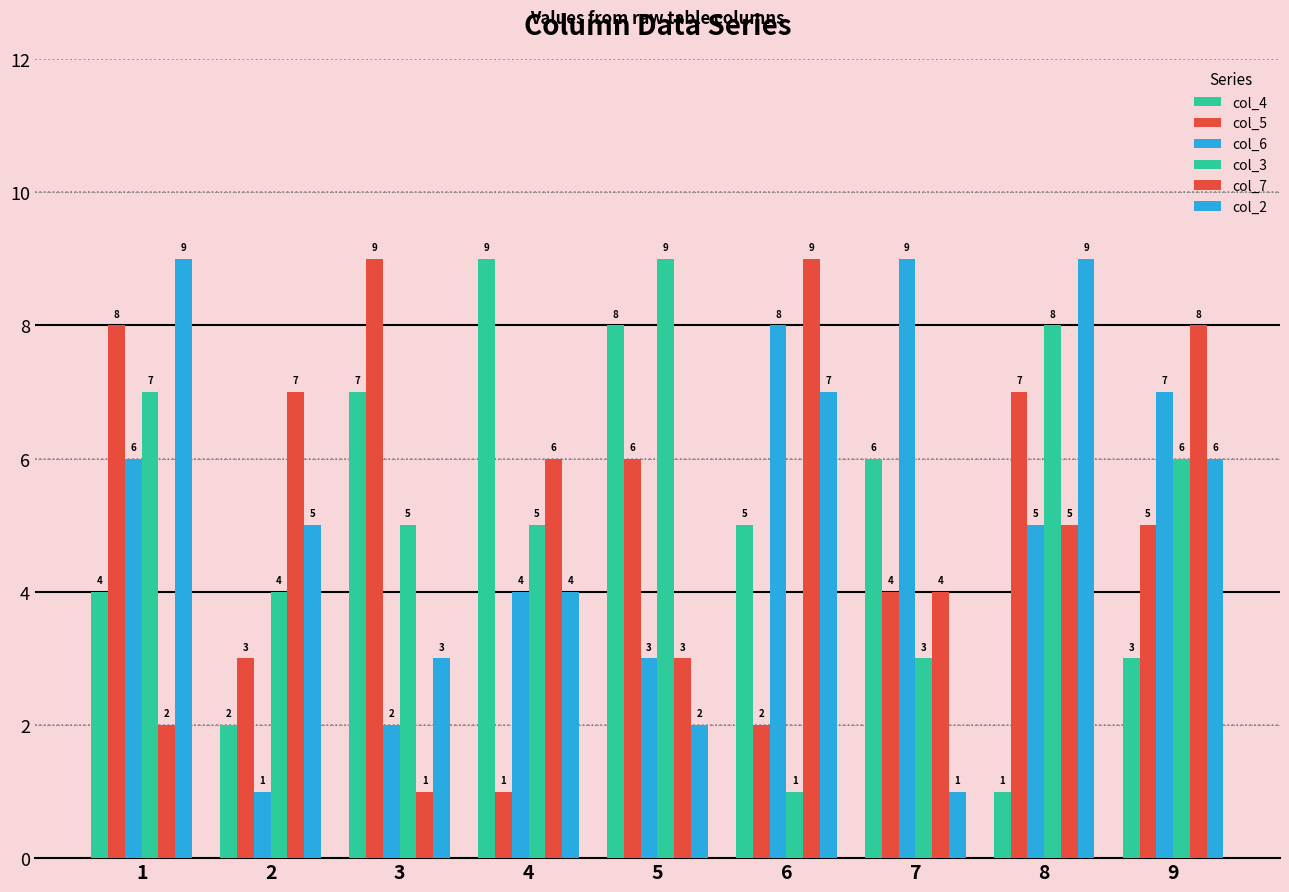

Reading left to right, list all the values displayed in this chart.

col_4: 4	2	7	9	8	5	6	1	3
col_5: 8	3	9	1	6	2	4	7	5
col_6: 6	1	2	4	3	8	9	5	7
col_3: 7	4	5	5	9	1	3	8	6
col_7: 2	7	1	6	3	9	4	5	8
col_2: 9	5	3	4	2	7	1	9	6